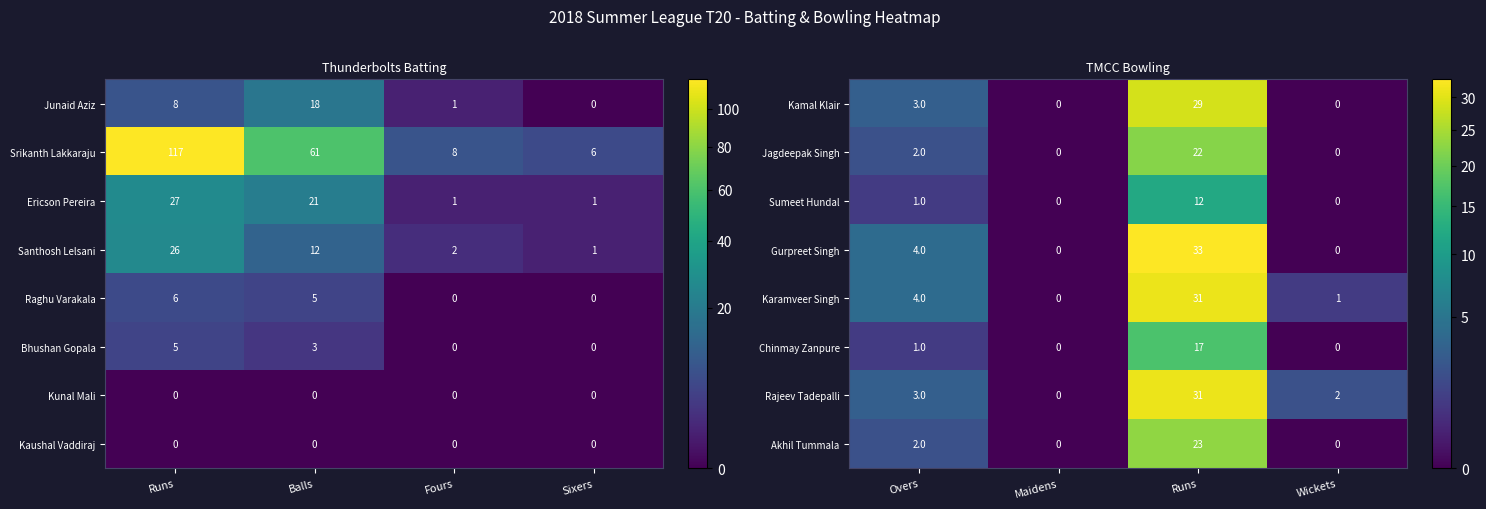

Which category has the highest value in the Rajeev Tadepalli series?

Runs